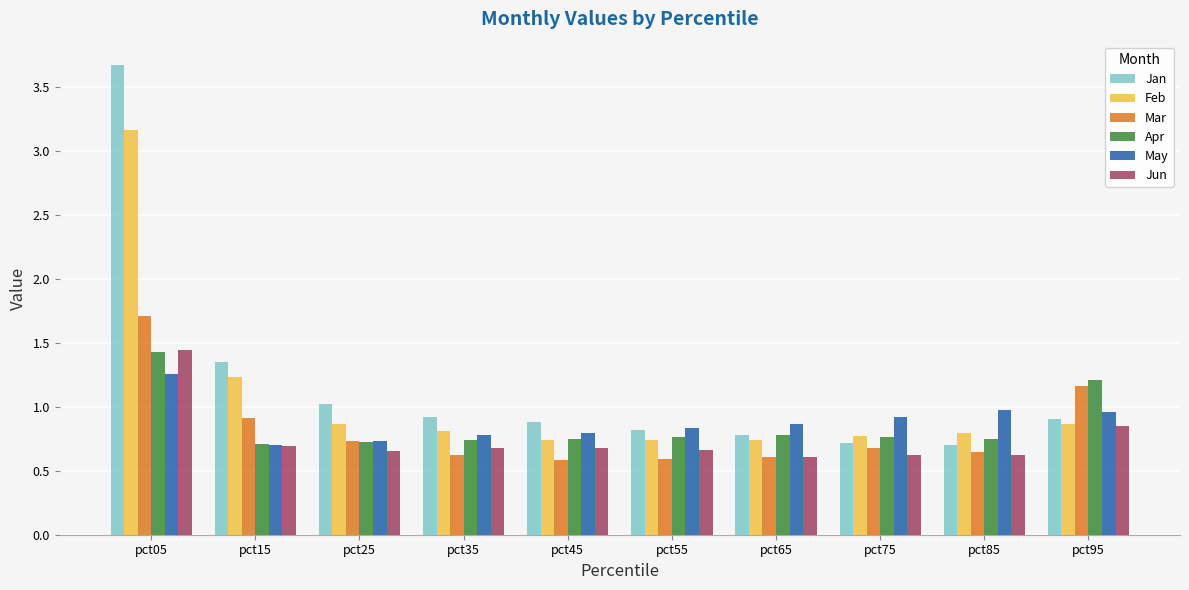

What is the maximum value for Feb?

3.2